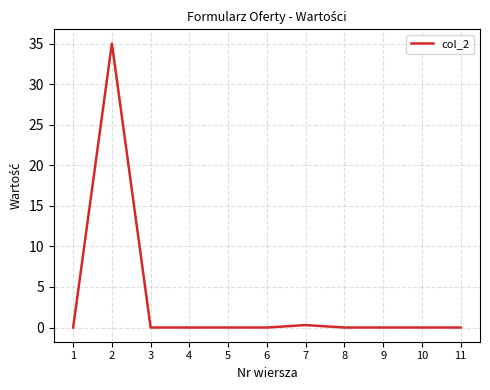

How many lines are shown in the chart?

1